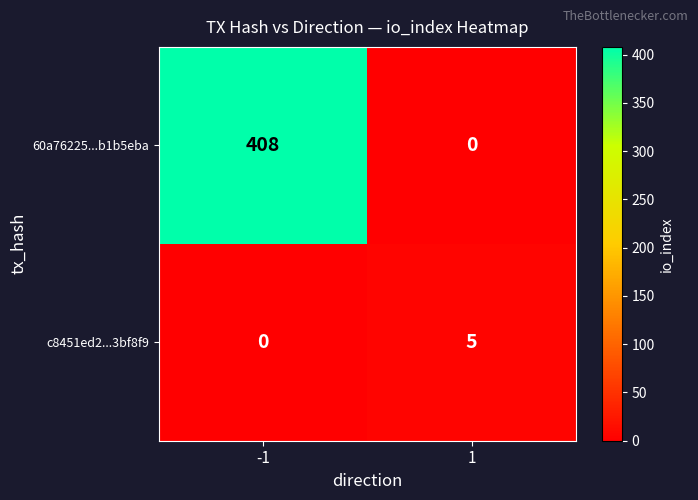

Count the number of data series in this chart.

2